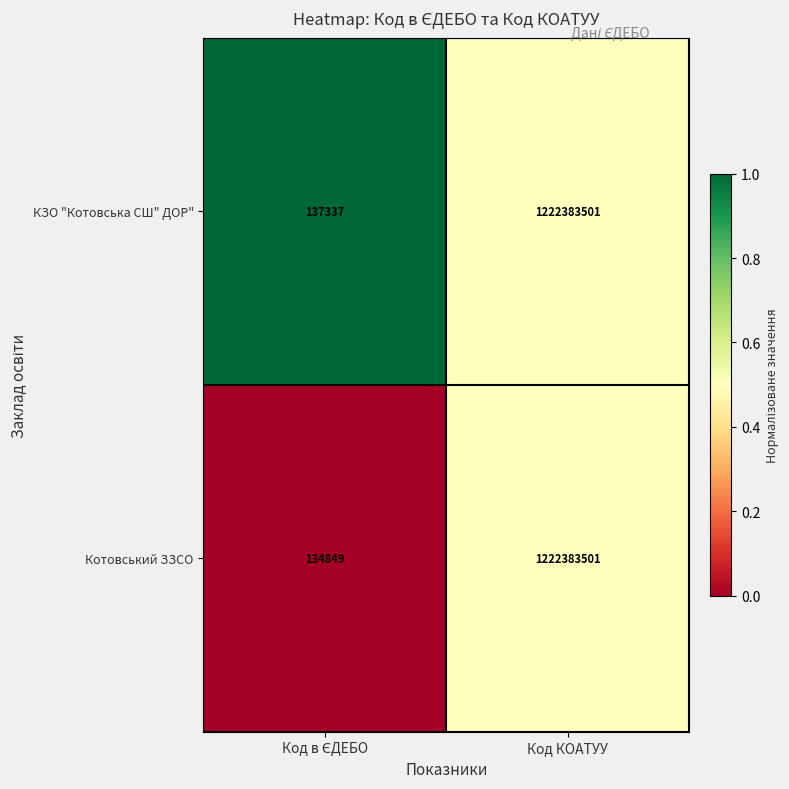

Reading left to right, extract all data points from this chart.

КЗО "Котовська СШ" ДОР": 137337	1222383501
Котовський ЗЗСО: 134849	1222383501